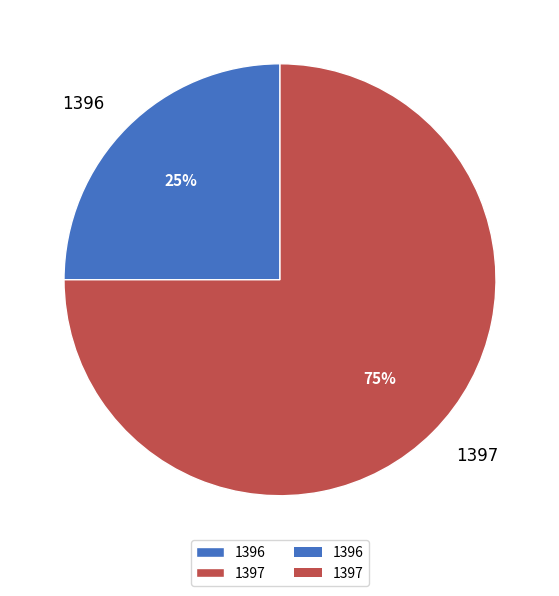

How many segments does this pie chart have?

2